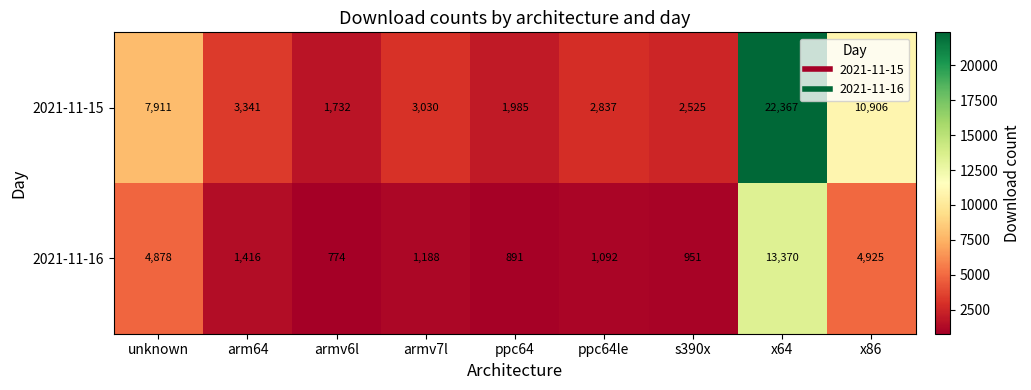

What is the lowest value of the 2021-11-15 series?

1732